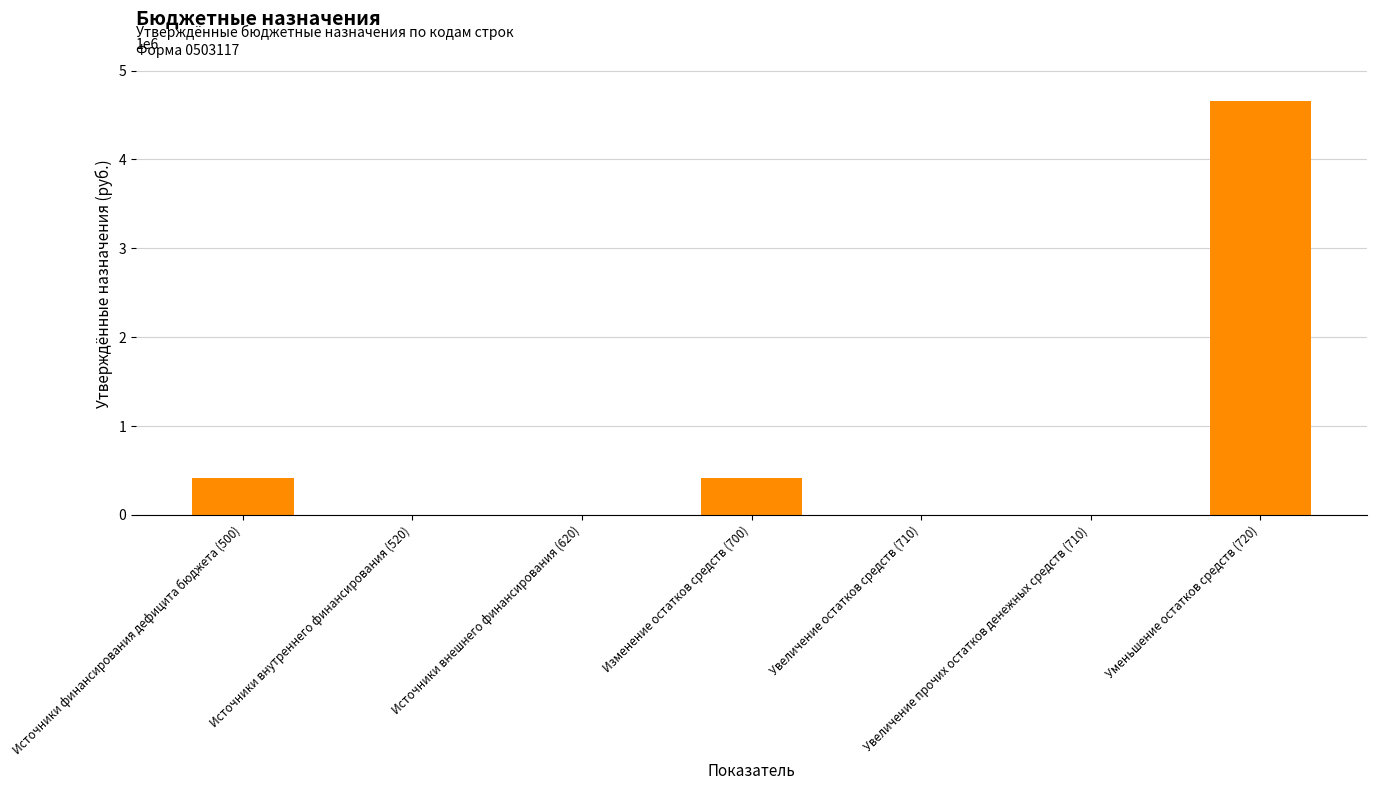

Reading left to right, list all the values displayed in this chart.

420000.0	0.0	0.0	420000.0	0.0	0.0	4655843.0